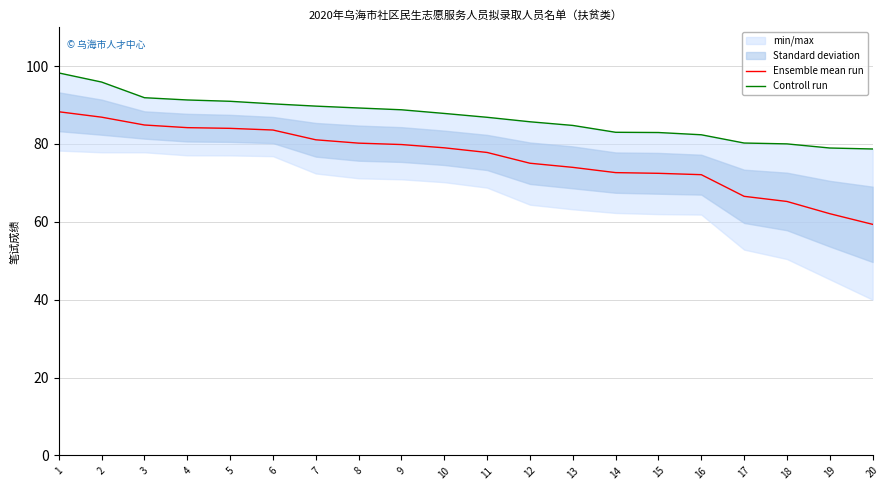

What is the difference between the Controll run values at 5 and 15?

8.0